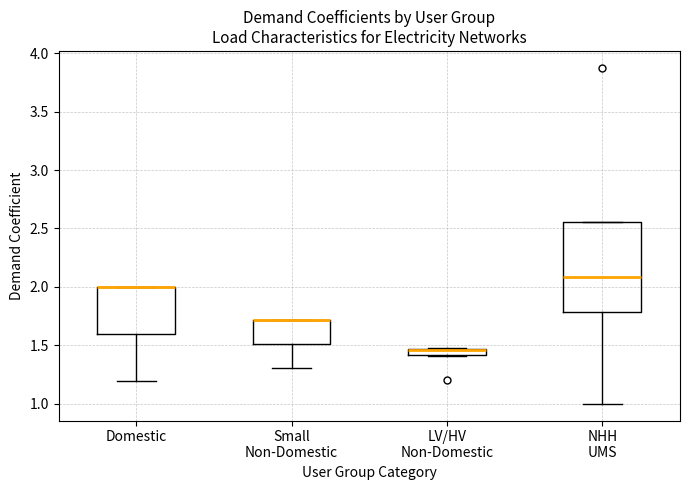

Comparing the boxes themselves (not the whiskers), which one is the tallest?

NHH UMS